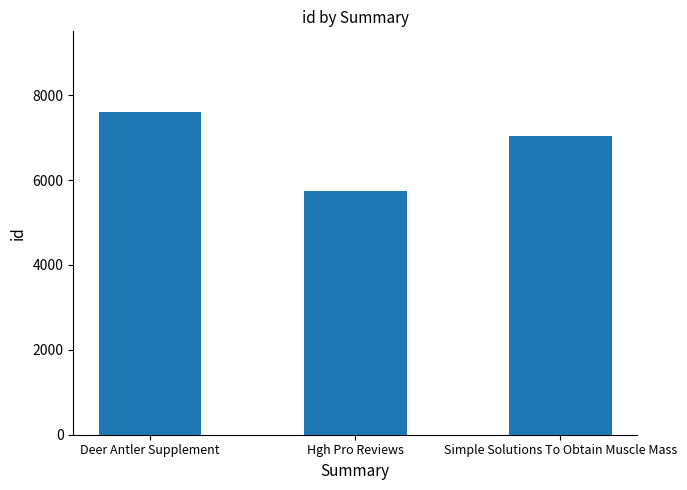

What is the difference between the maximum and minimum values?

1870